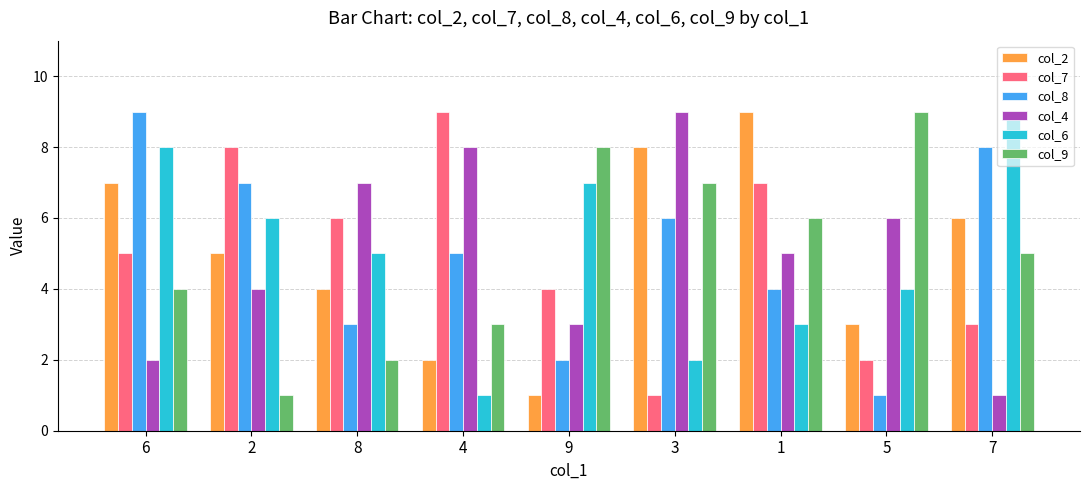

Where does the col_9 series first go above 5?

9